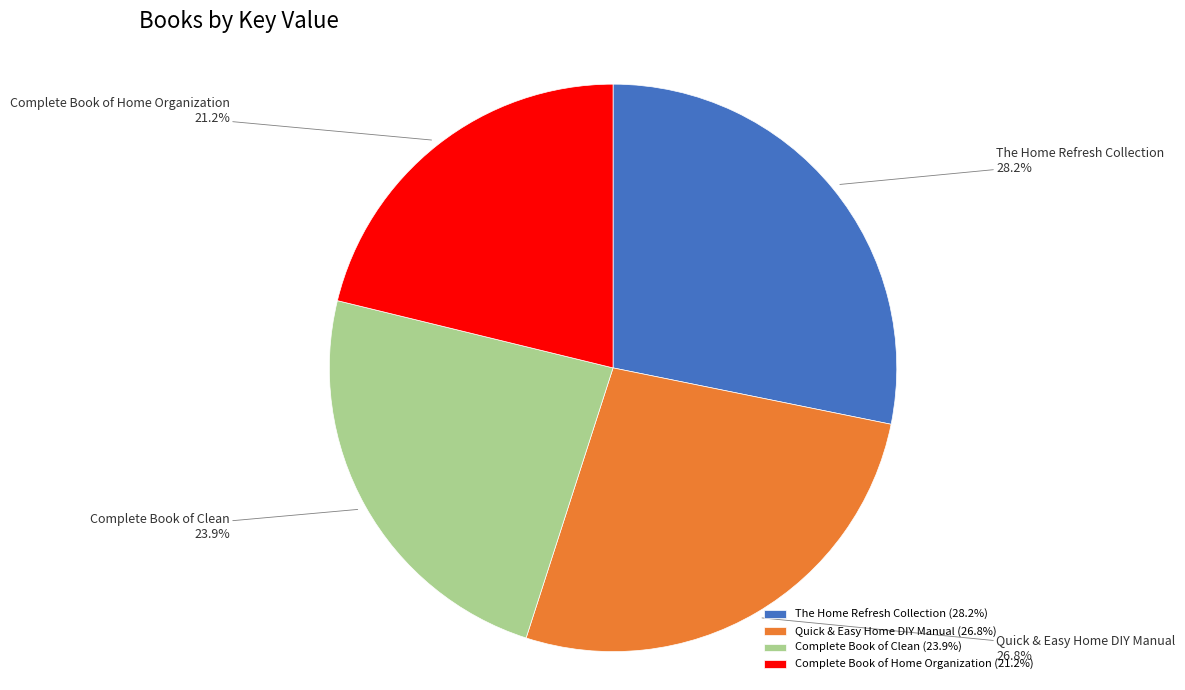

What percentage is the The Home Refresh Collection slice, to the nearest percent?

28%